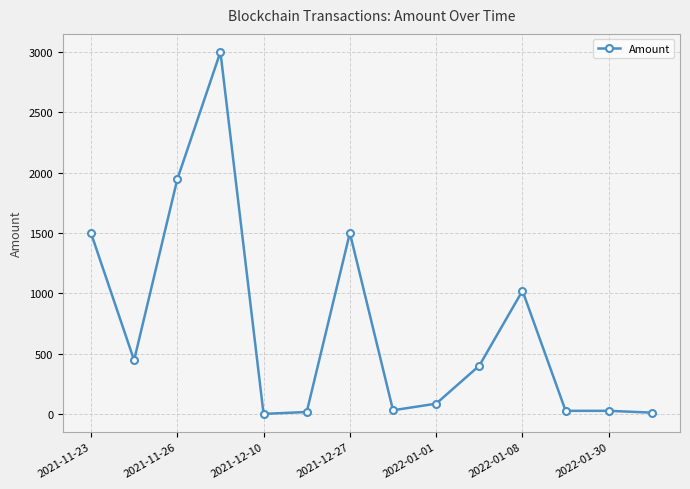

What is the difference between the maximum and minimum values?

3000.0